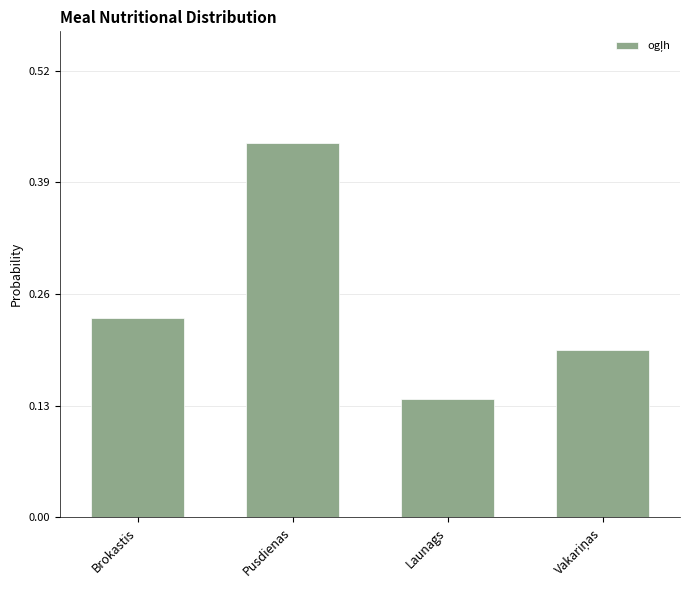

What is the sum of all values?

1.0